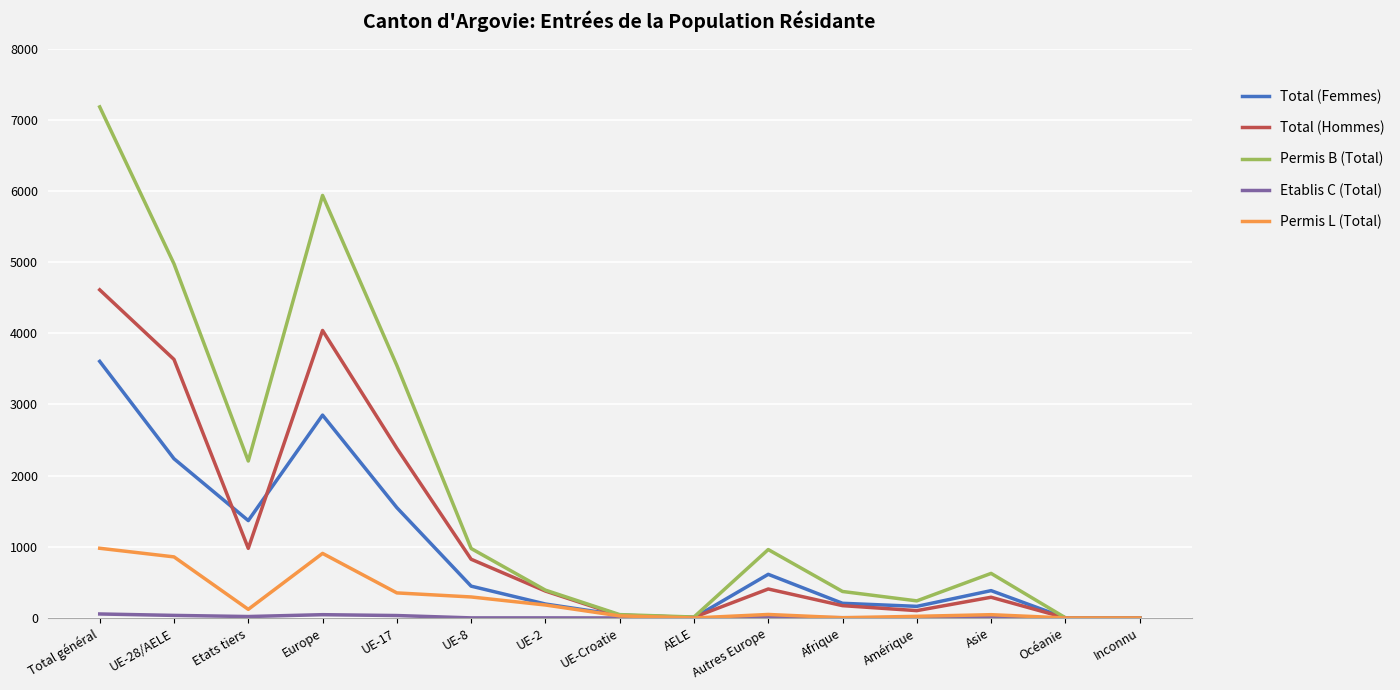

What is the highest value of the Total (Hommes) series?

4610